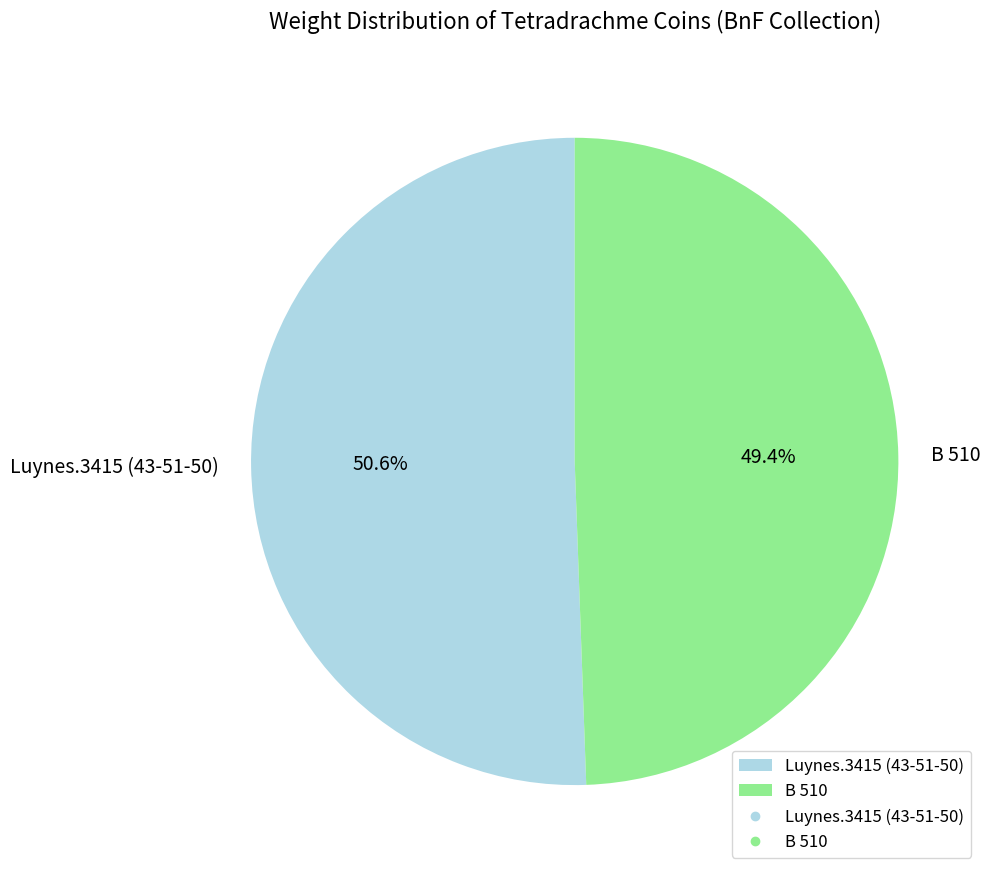

The B 510 slice represents 55% of the pie. True or false?

False